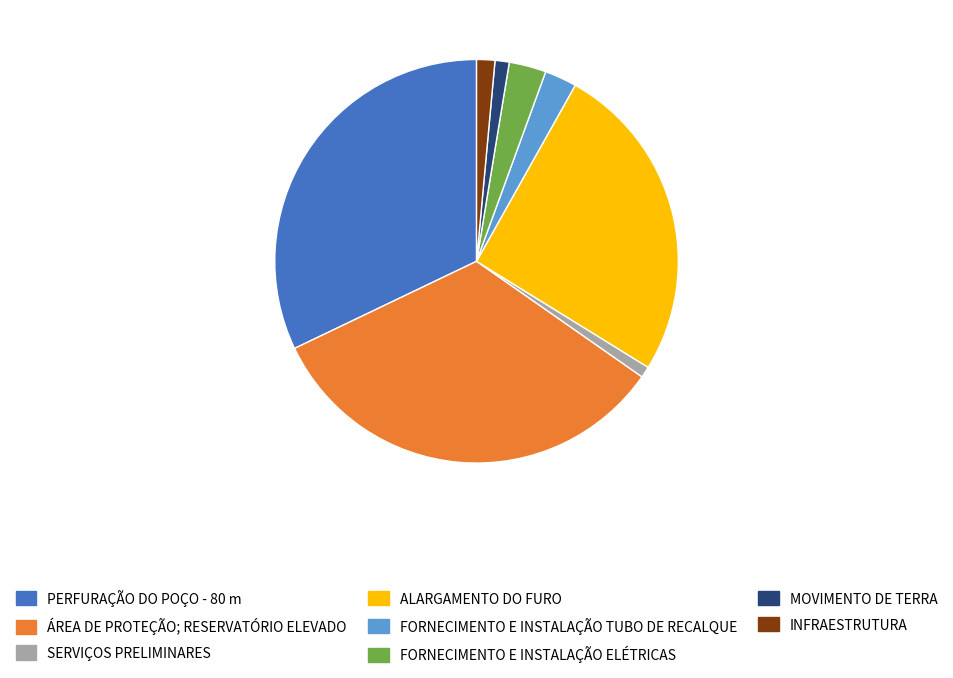

What is the largest slice in the pie chart?

ÁREA DE PROTEÇÃO; RESERVATÓRIO ELEVADO